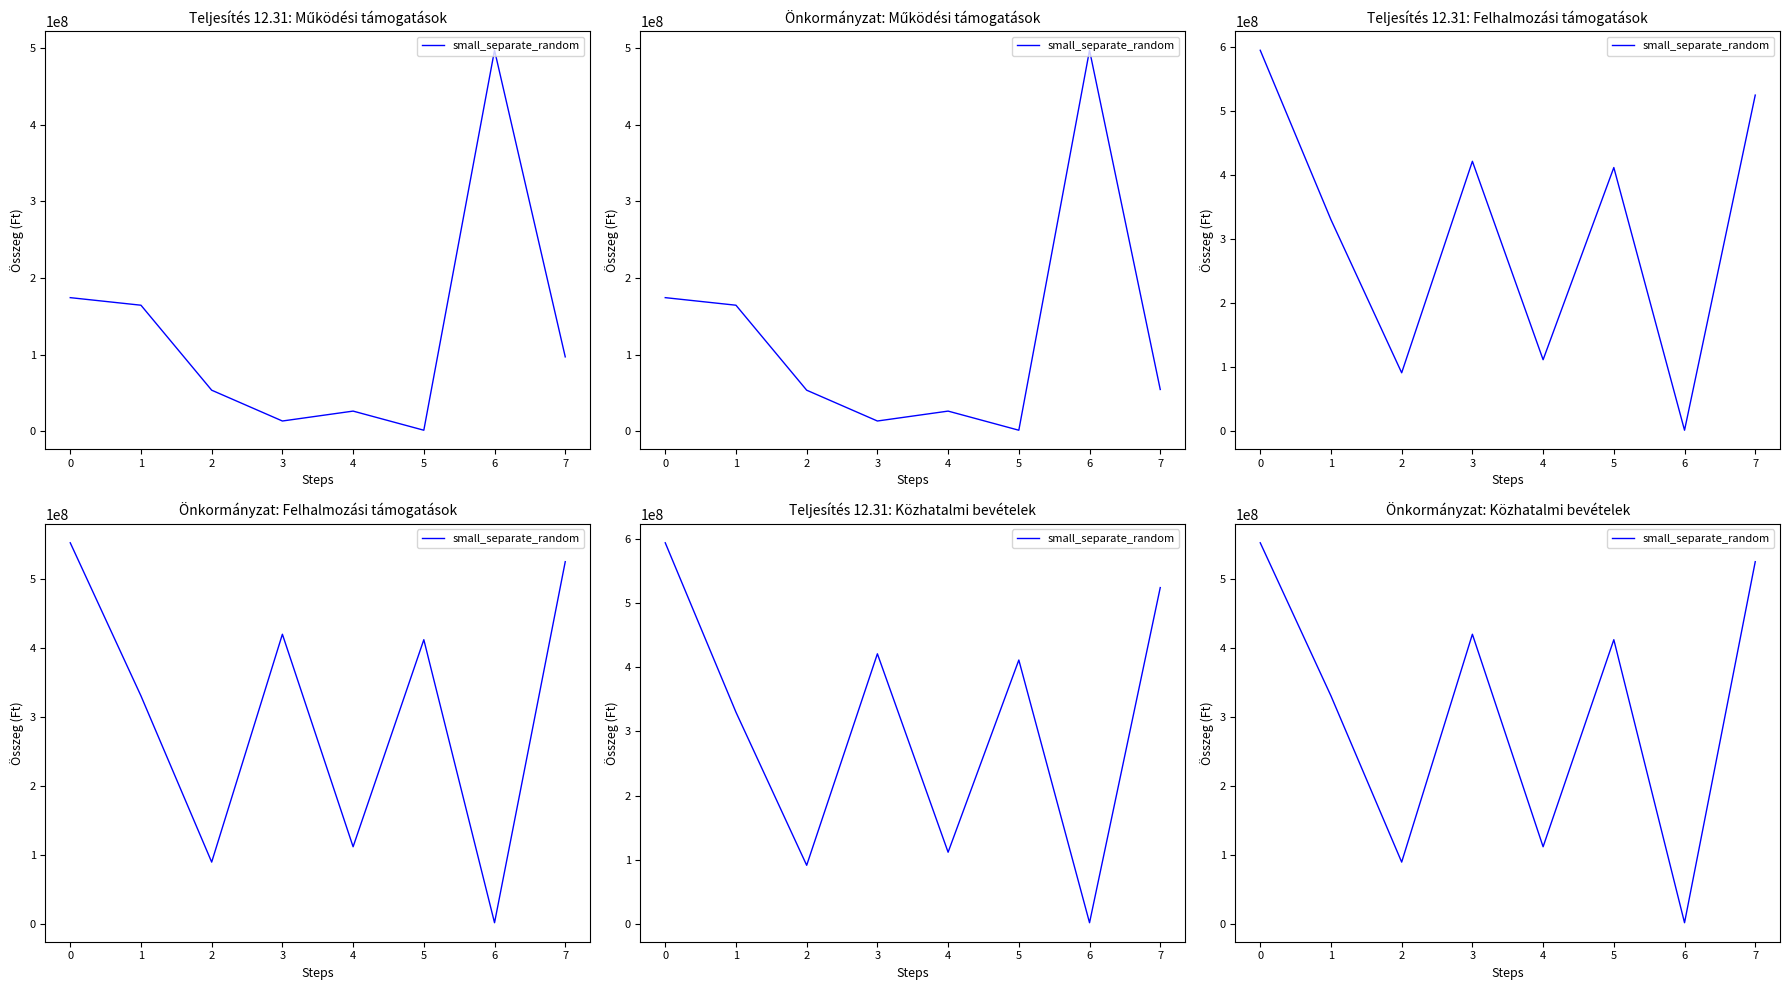

Which category has the lowest value across all series?

6